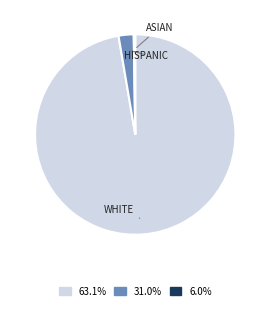

Is there any slice that represents more than half of the pie?

Yes